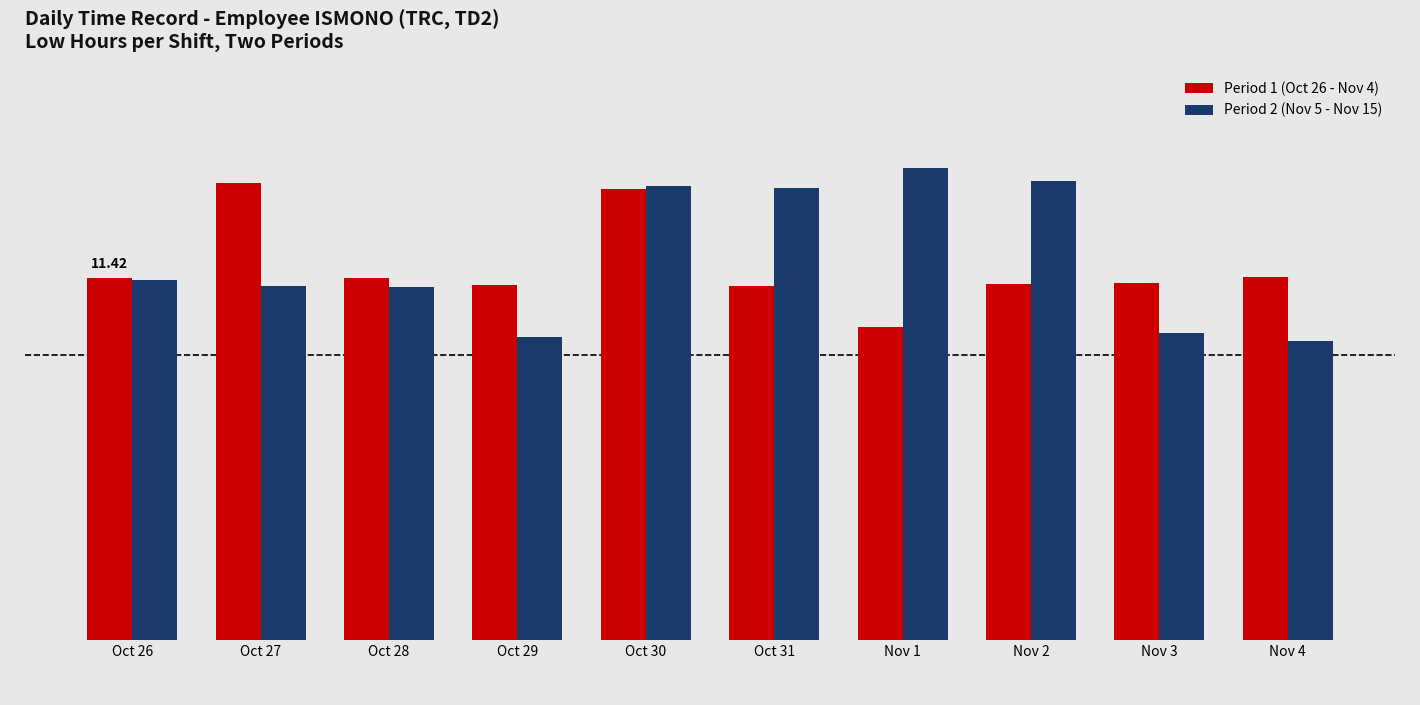

Reading left to right, transcribe all the data shown in this chart.

Period 1 (Oct 26 - Nov 4): Oct 26=11.4	Oct 27=14.4	Oct 28=11.4	Oct 29=11.2	Oct 30=14.2	Oct 31=11.2	Nov 1=9.9	Nov 2=11.2	Nov 3=11.3	Nov 4=11.4
Period 2 (Nov 5 - Nov 15): Oct 26=11.3	Oct 27=11.2	Oct 28=11.1	Oct 29=9.6	Oct 30=14.3	Oct 31=14.3	Nov 1=14.9	Nov 2=14.5	Nov 3=9.7	Nov 4=9.4